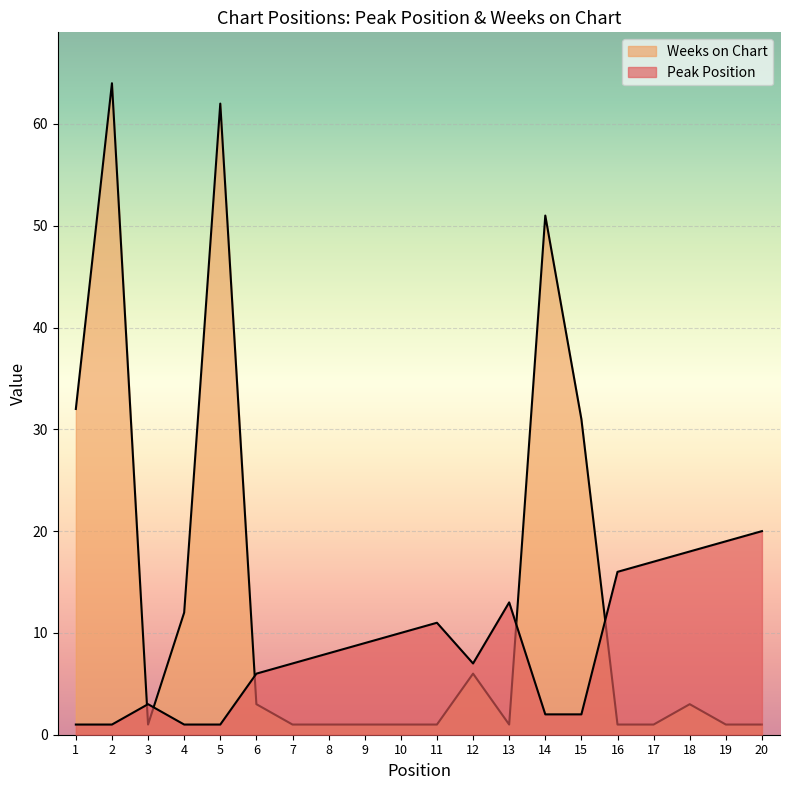

At which category does the chart reach its minimum across all series?

1